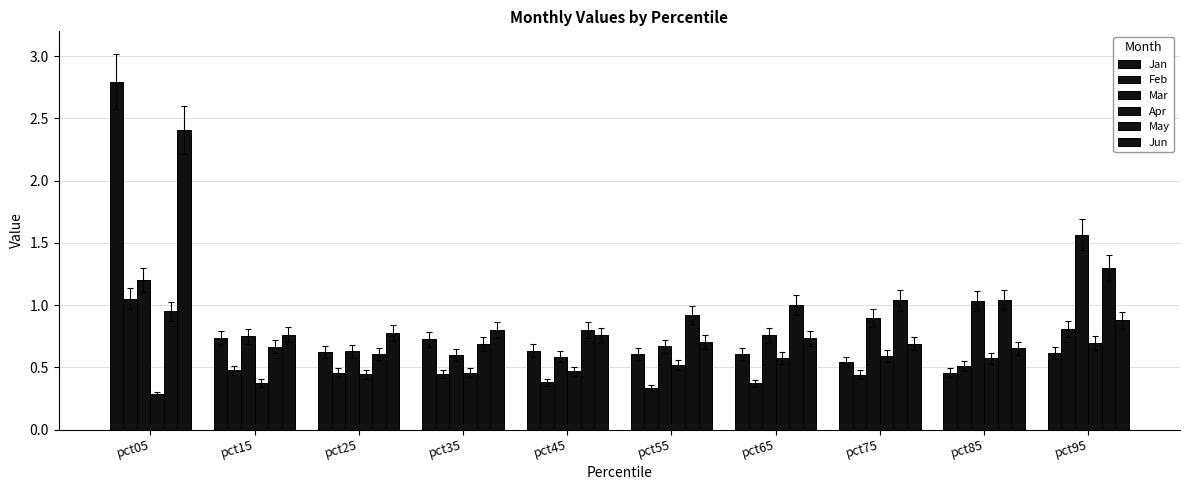

How many groups of bars are there?

10